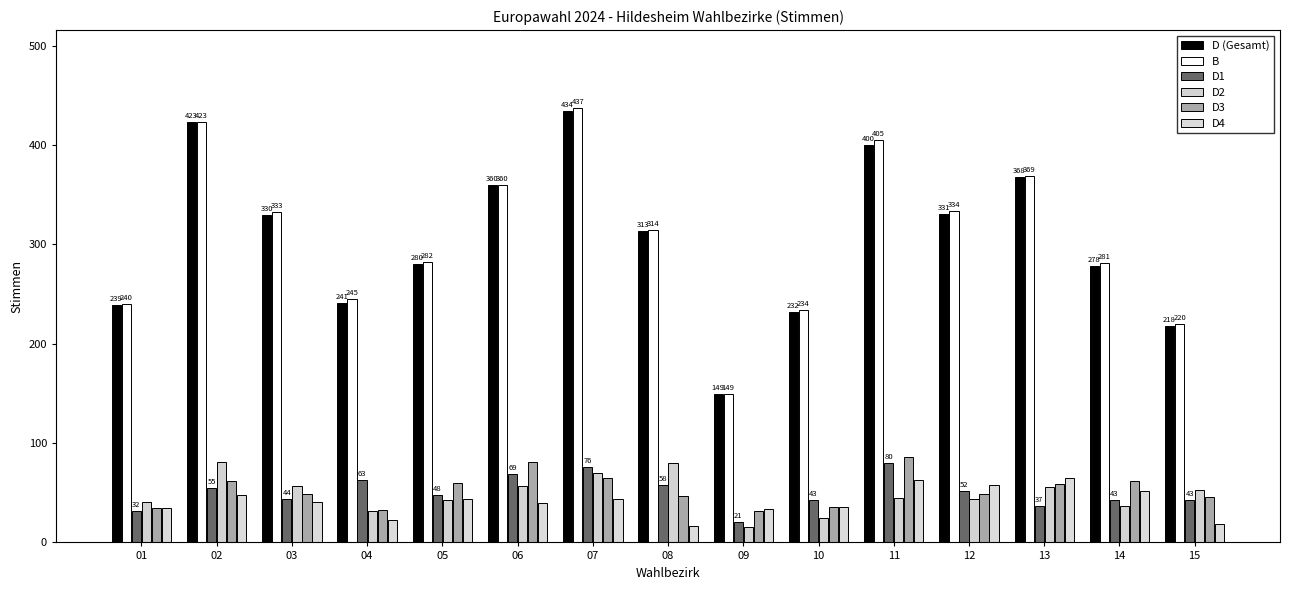

Reading left to right, list all the values displayed in this chart.

D (Gesamt): 239	423	330	241	280	360	434	313	149	232	400	331	368	278	218
B: 240	423	333	245	282	360	437	314	149	234	405	334	369	281	220
D1: 32	55	44	63	48	69	76	58	21	43	80	52	37	43	43
D2: 41	81	57	32	43	57	70	80	16	25	45	44	56	37	53
D3: 35	62	49	33	60	81	65	47	32	36	86	49	59	62	46
D4: 35	48	41	23	44	40	44	17	34	36	63	58	65	52	19